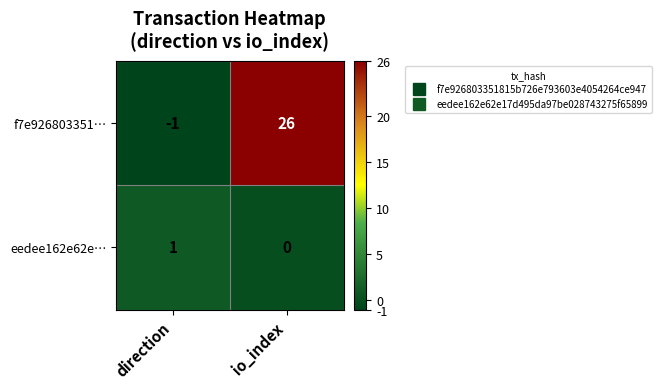

Reading left to right, list all the values displayed in this chart.

f7e926803351…: -1	26
eedee162e62e…: 1	0